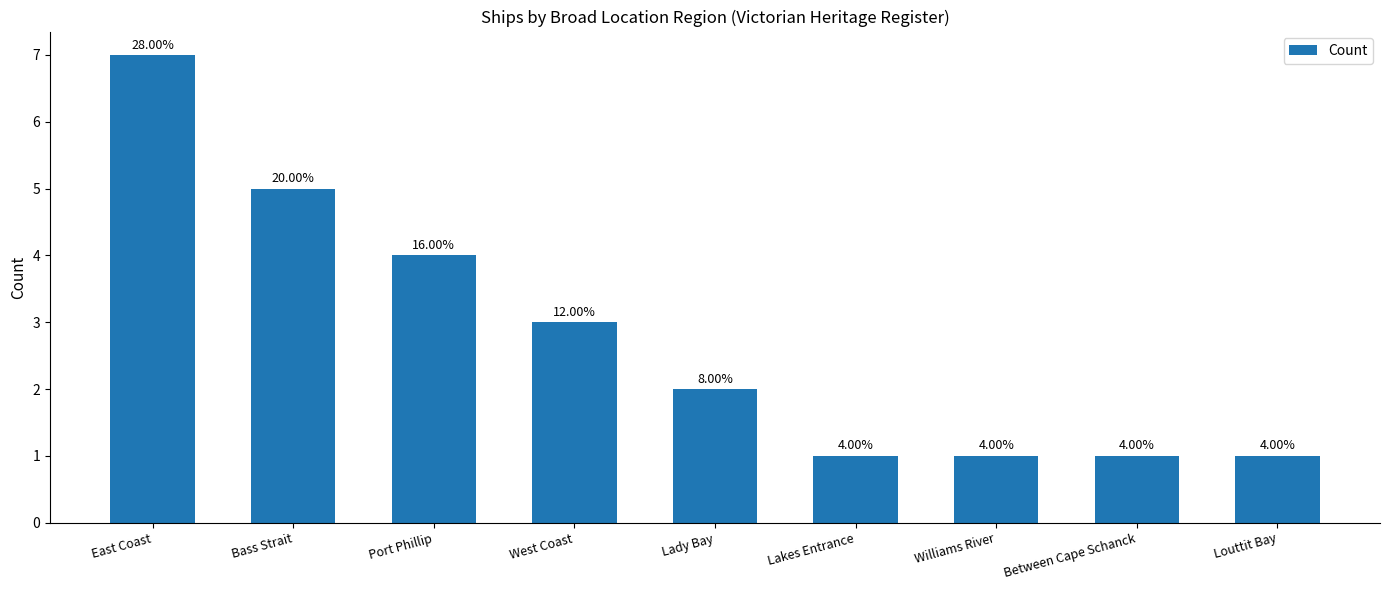

How many bars are there in total?

9